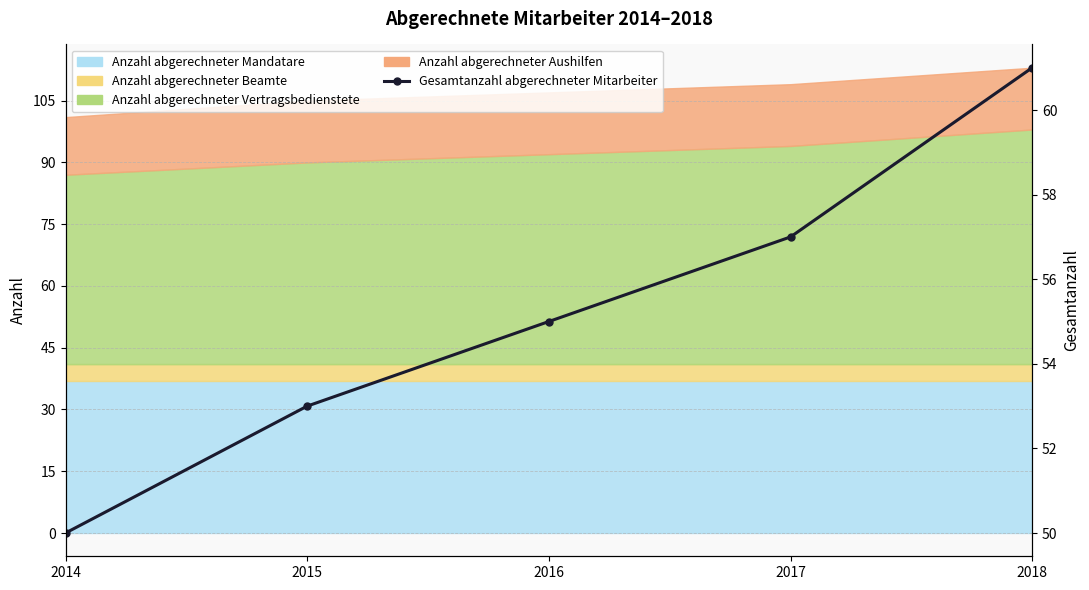

What is the change in value from 2014 to 2018?

+11